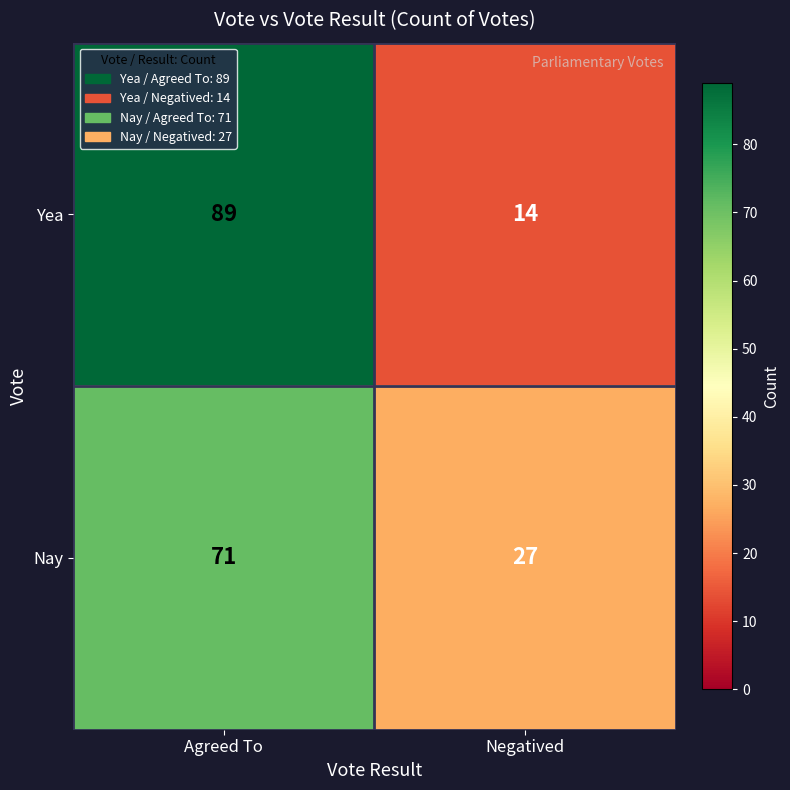

The Yea series shows 14 at Negatived. True or false?

True